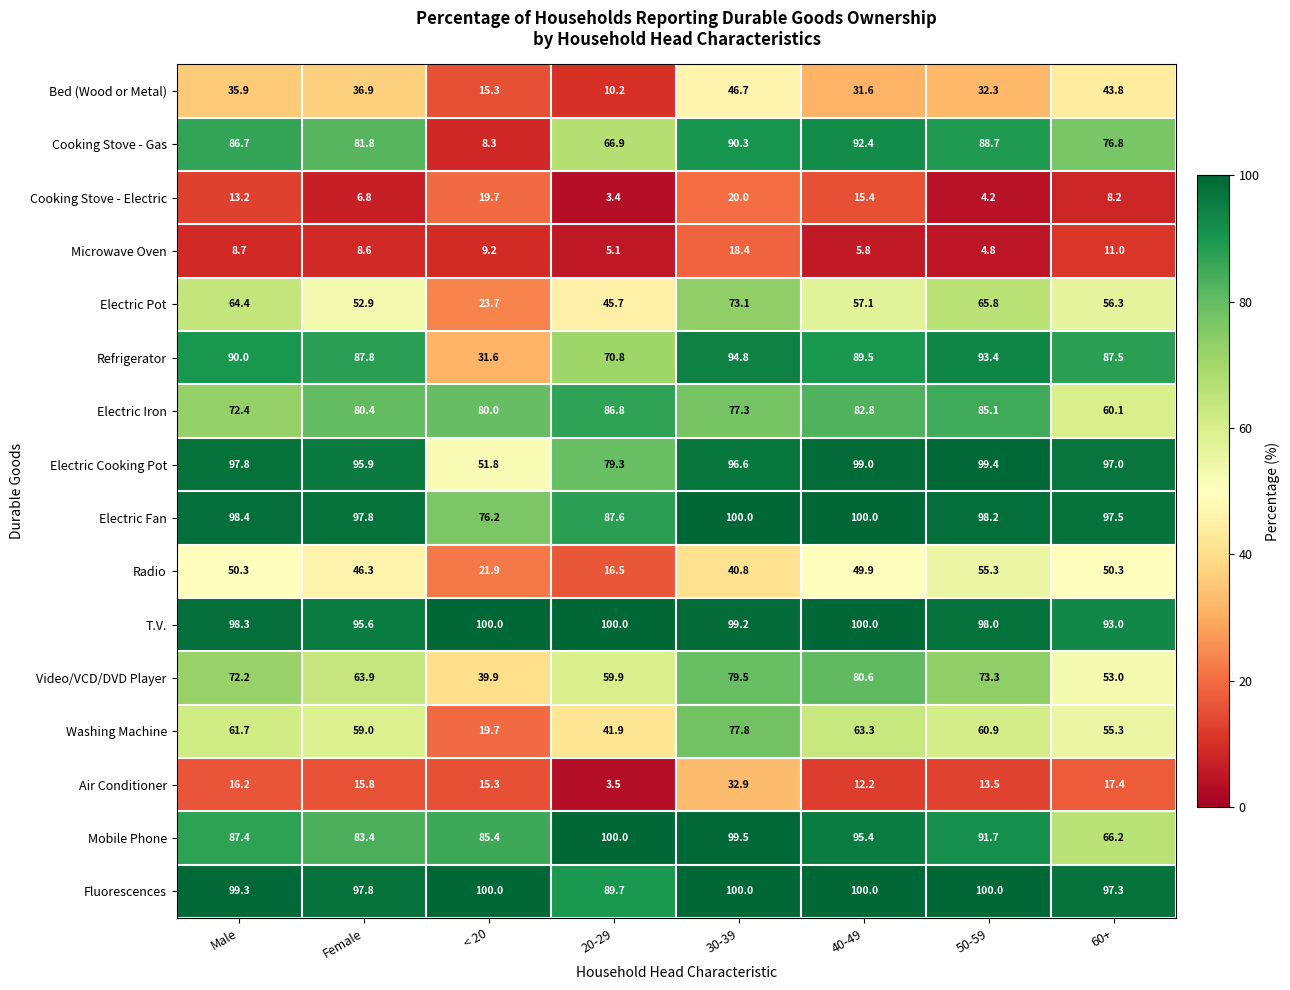

What is the sum of the Electric Fan values at < 20 and 50-59?

174.4